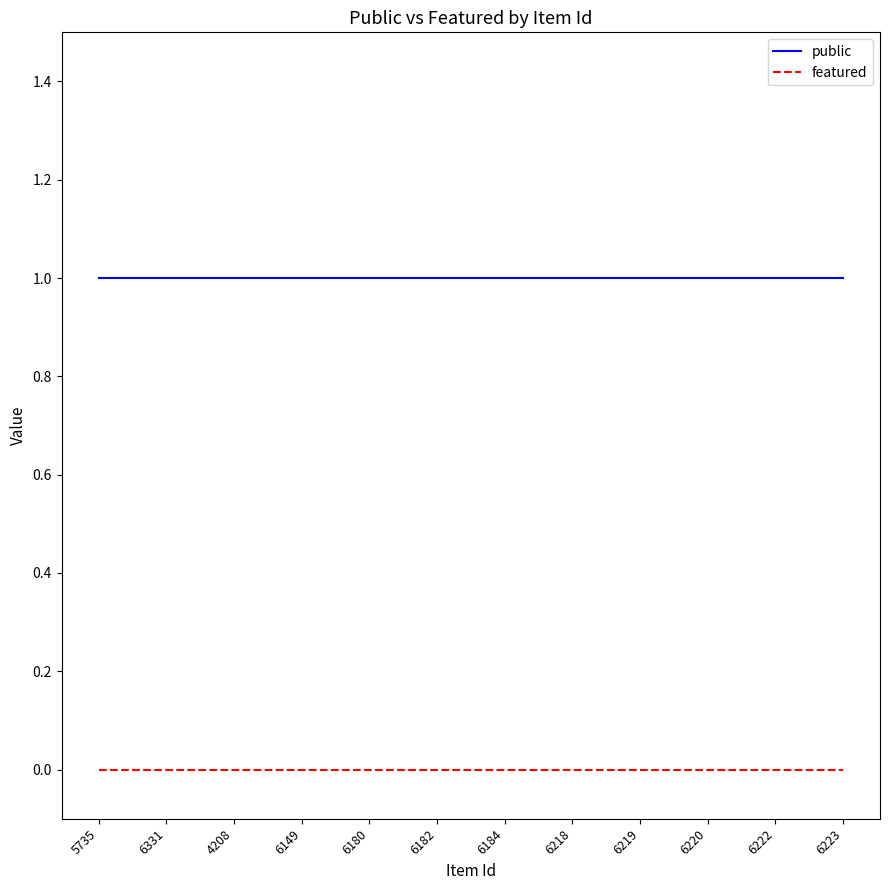

Is it true that featured equals 0 at 6180?

True